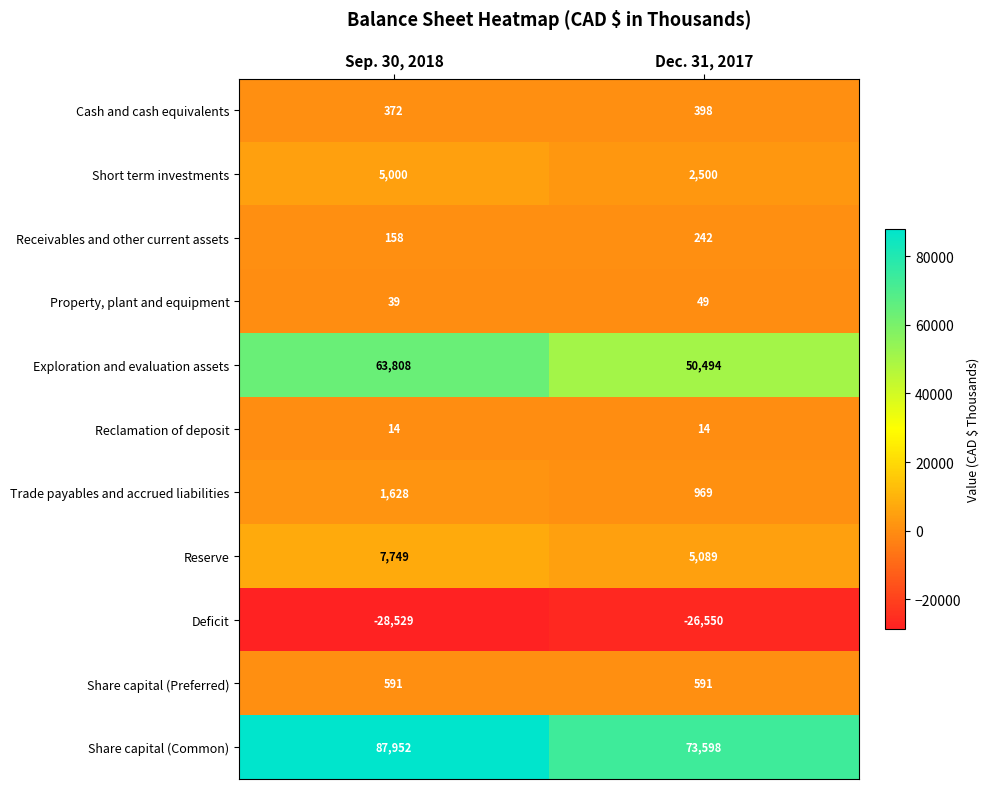

At how many categories does at least one series exceed 27919?

2